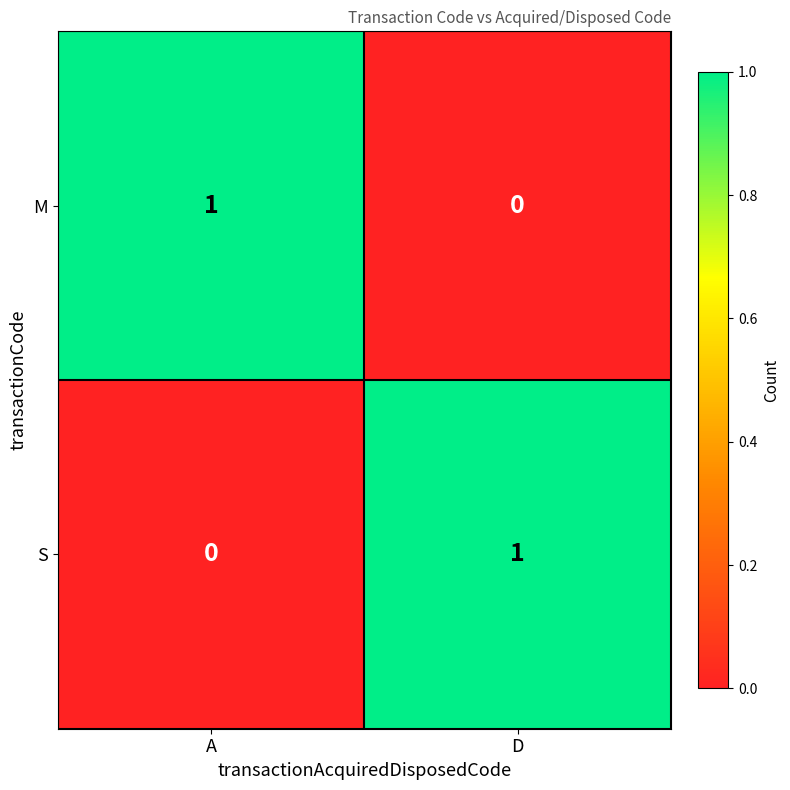

At which label does M reach its peak?

A